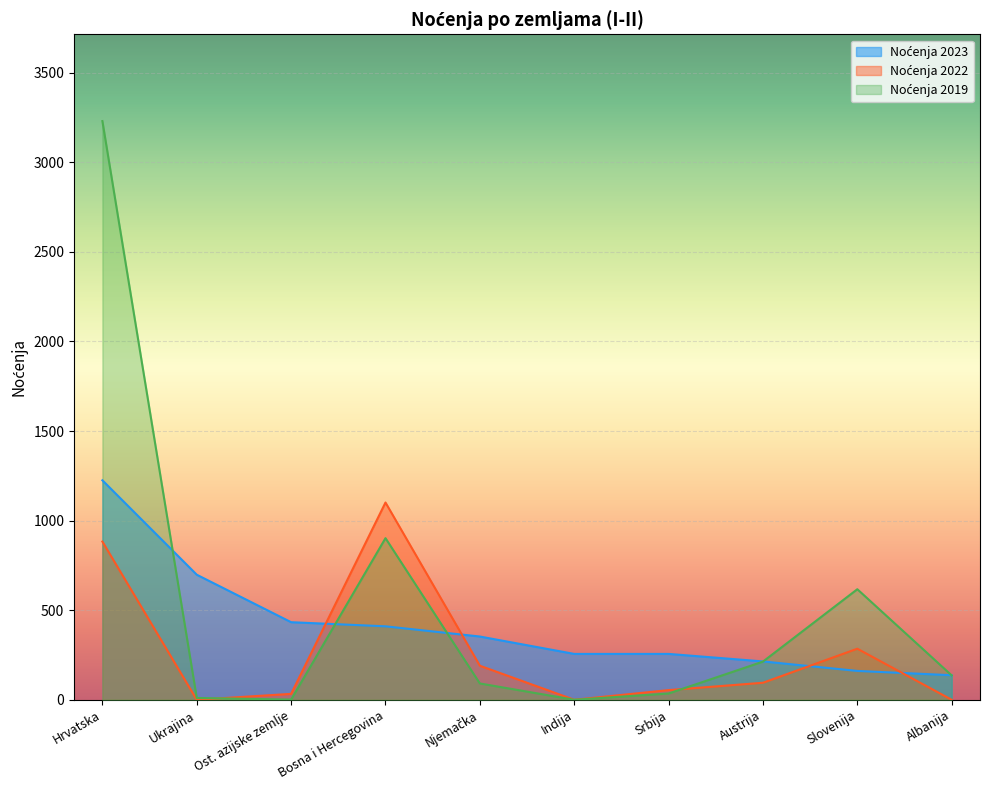

Where do Noćenja 2023 and Noćenja 2019 first cross each other?

Hrvatska and Ukrajina